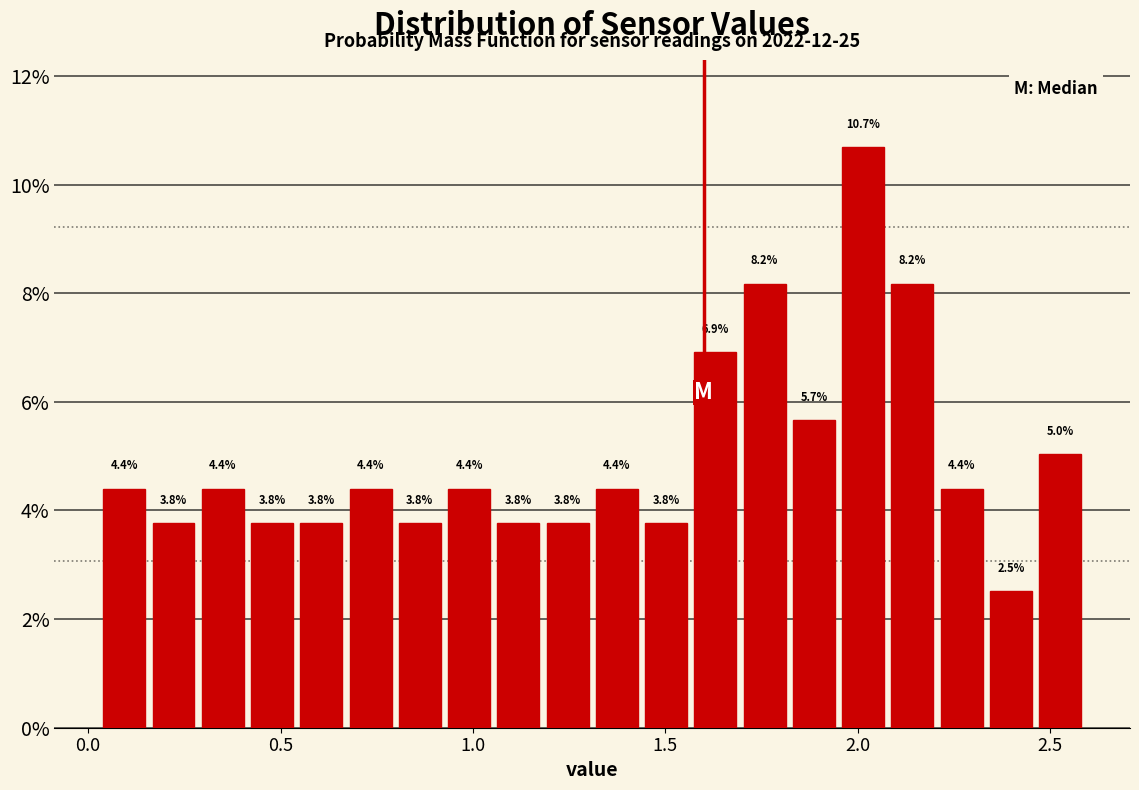

Read against the x-axis, roughly where is the centre of the tallest bar?

2.00